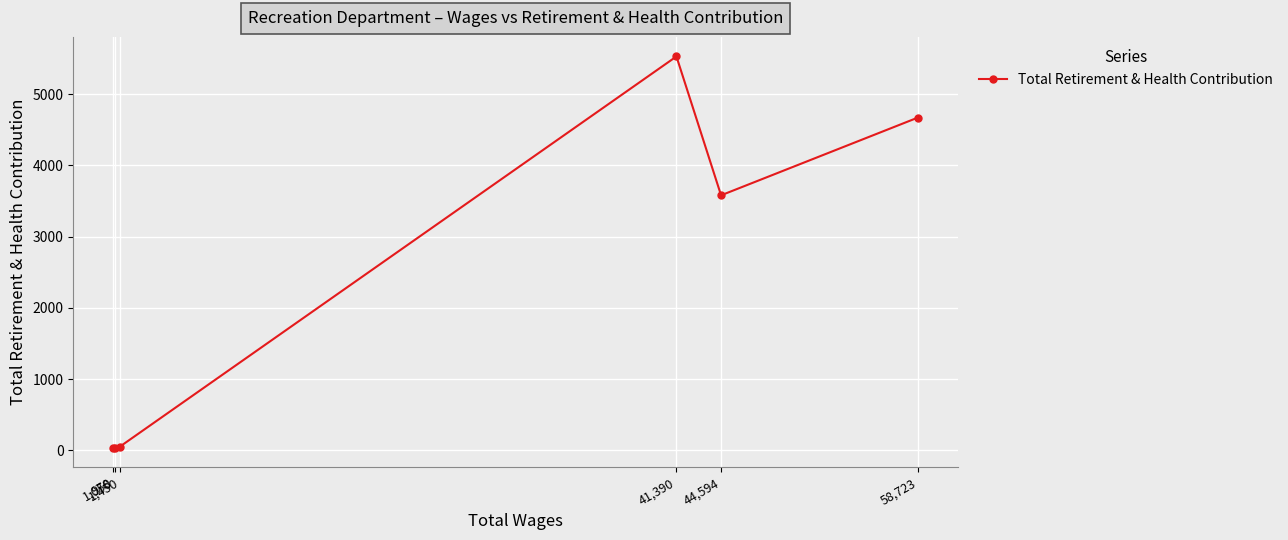

What is the maximum value shown in the chart?

5529